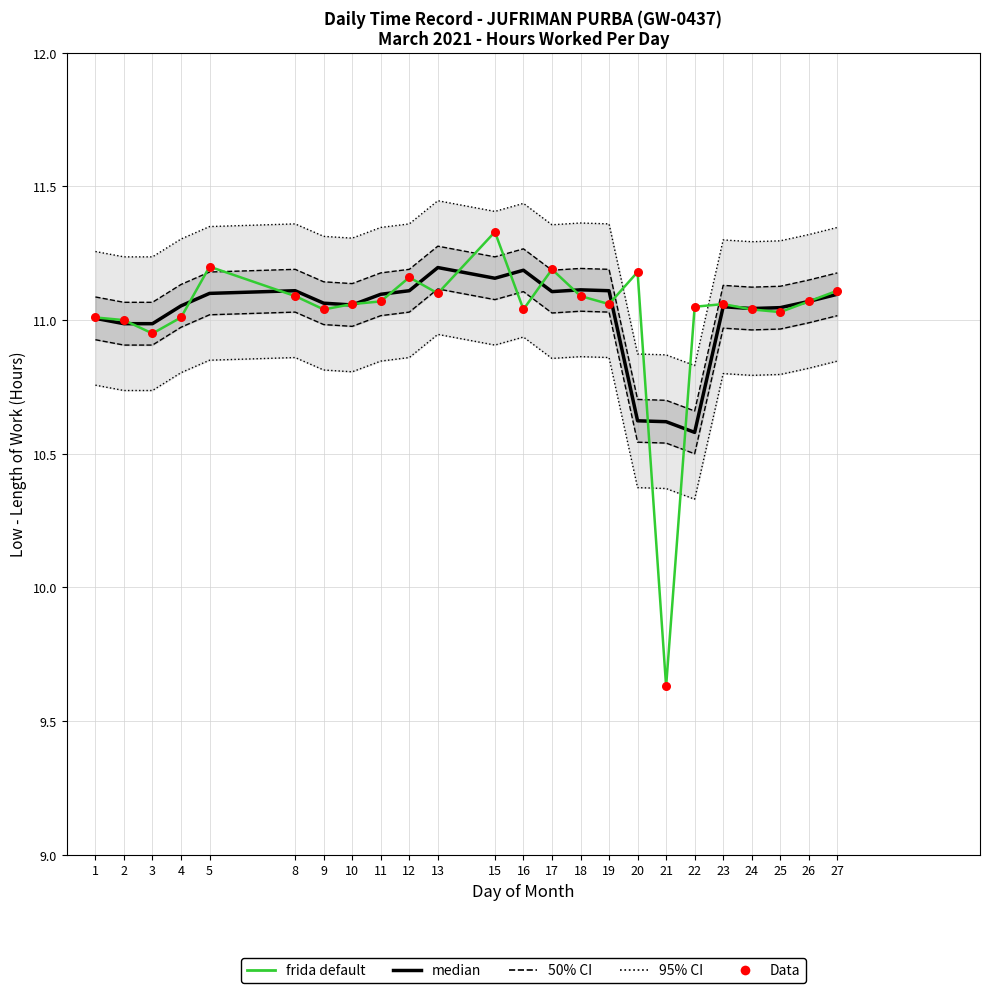

Is the value of frida default at 11 greater than the value of median at 2?

Yes